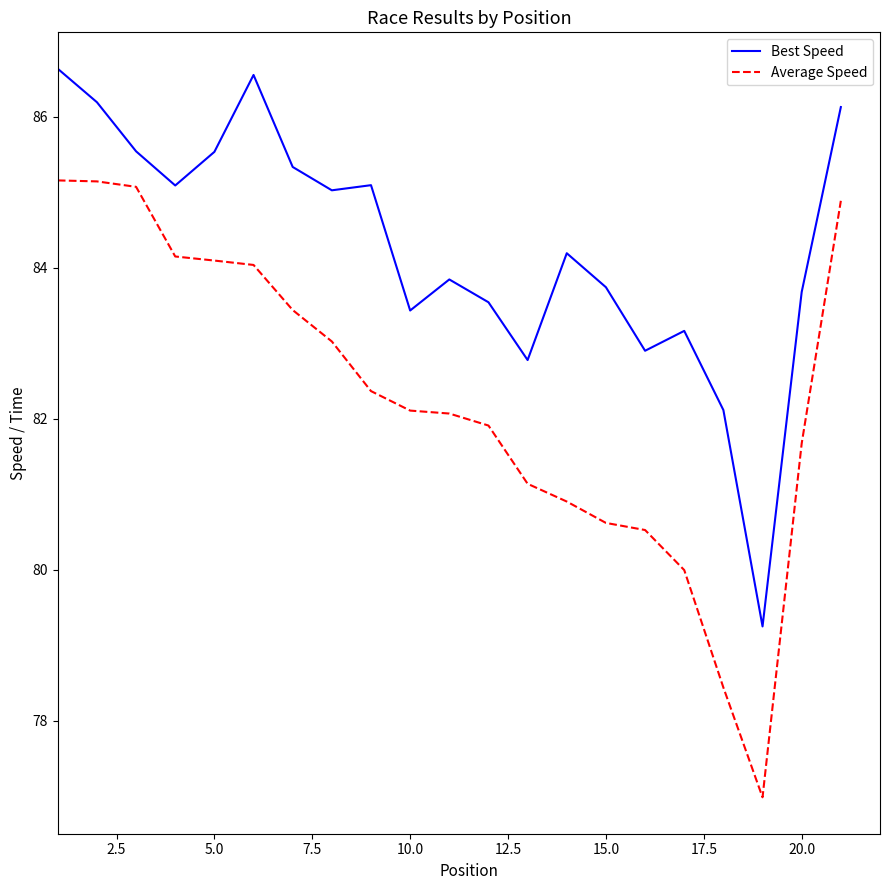

List the series in order of their overall mean, highest first.

Best Speed, Average Speed